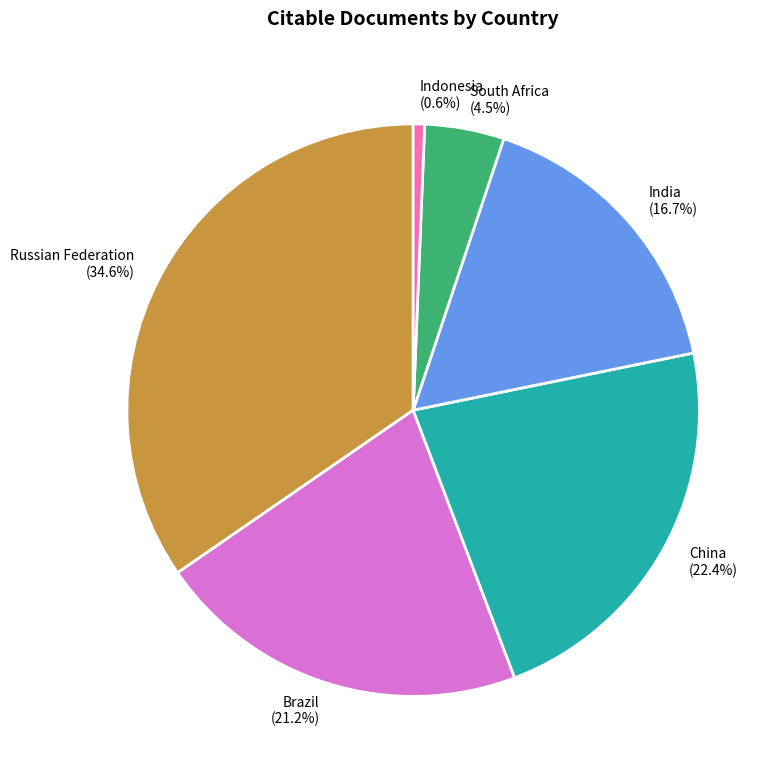

To the nearest percent, what is the combined percentage of South Africa and India?

21%